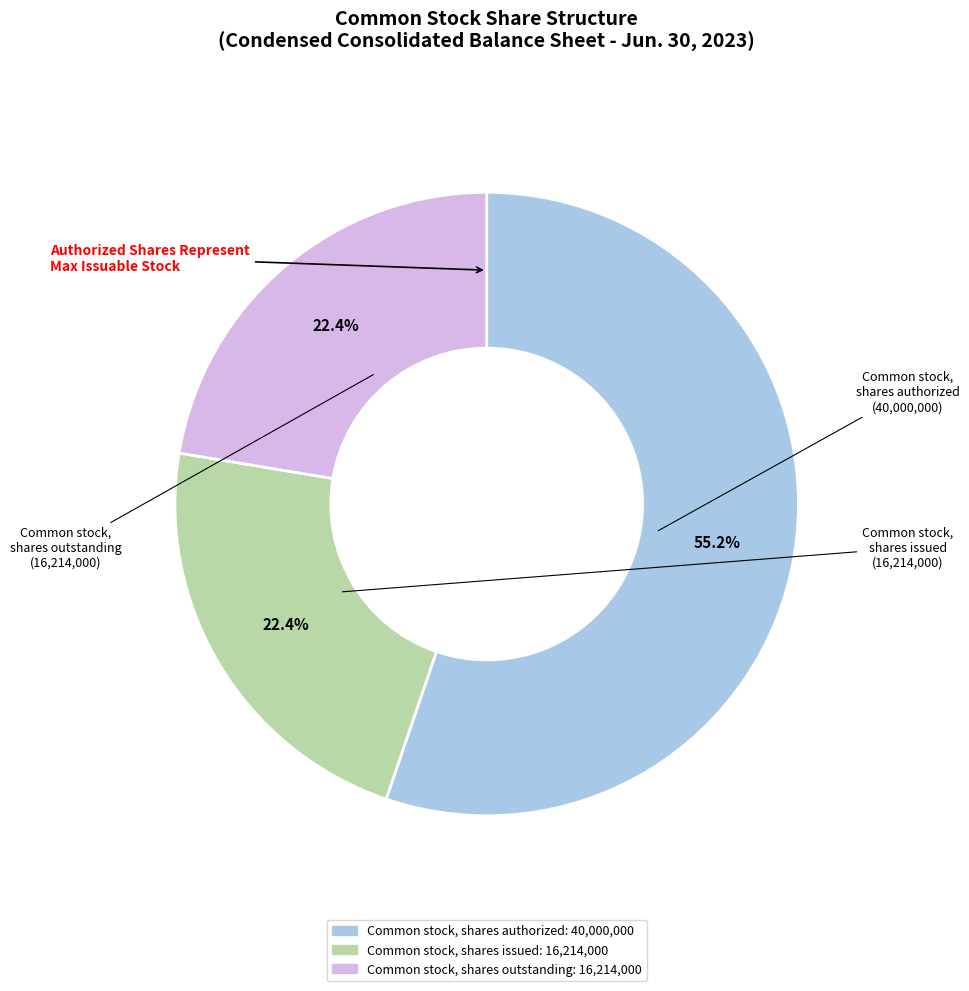

Does any single category account for the majority?

Yes